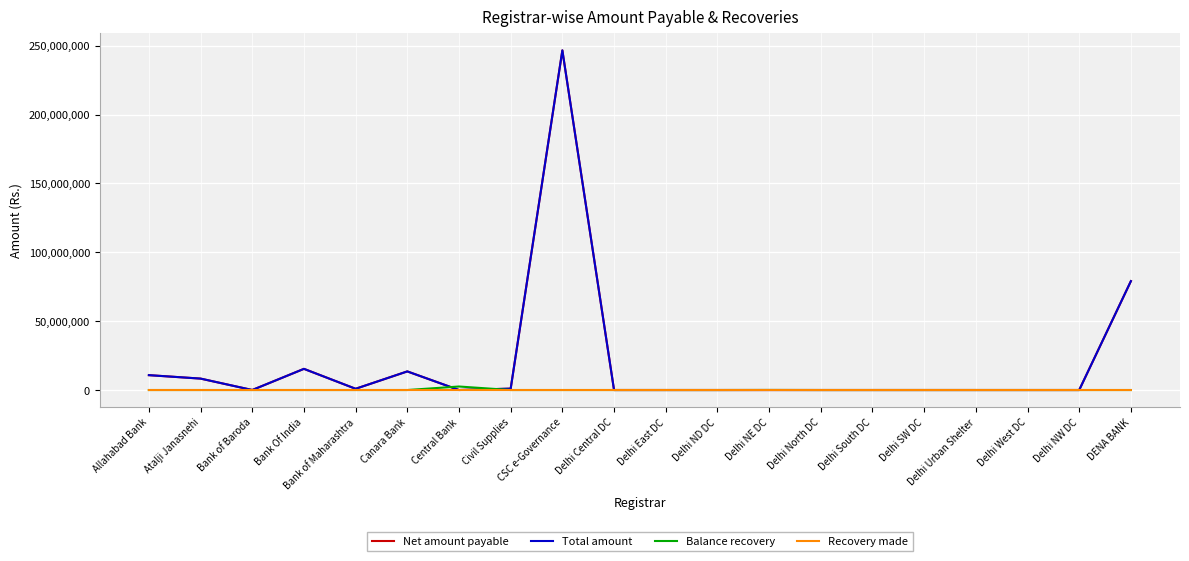

Does the chart display data point markers on the line(s)?

No